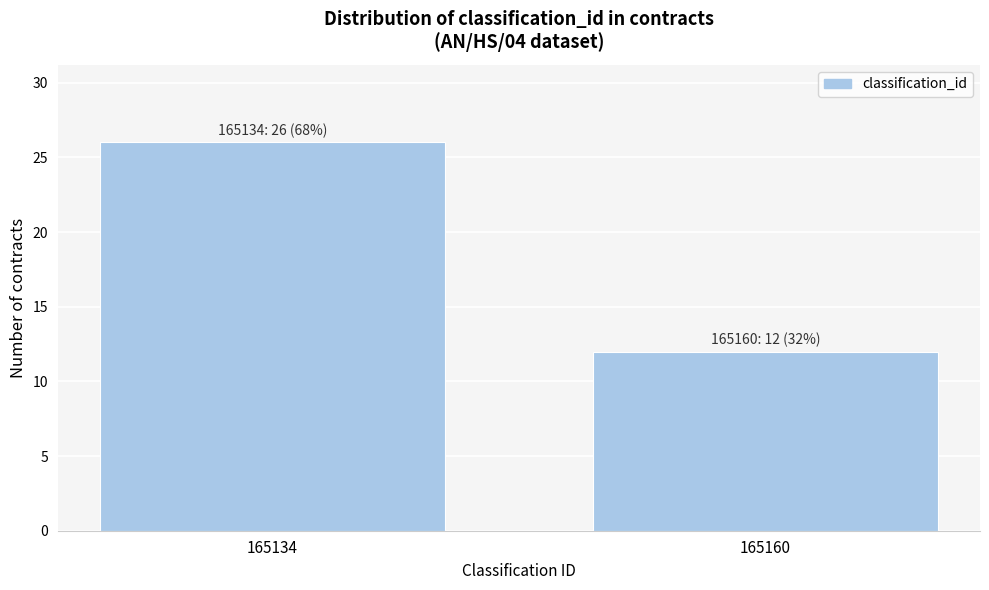

Reading left to right, list all the values displayed in this chart.

26	12